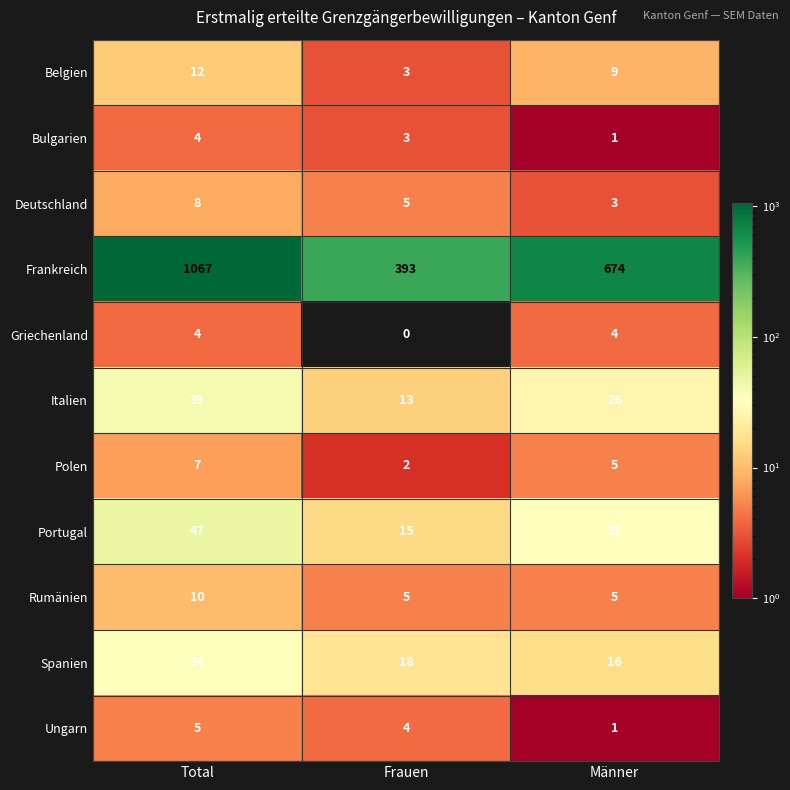

What is the difference between the maximum and minimum values in the Italien series?

26